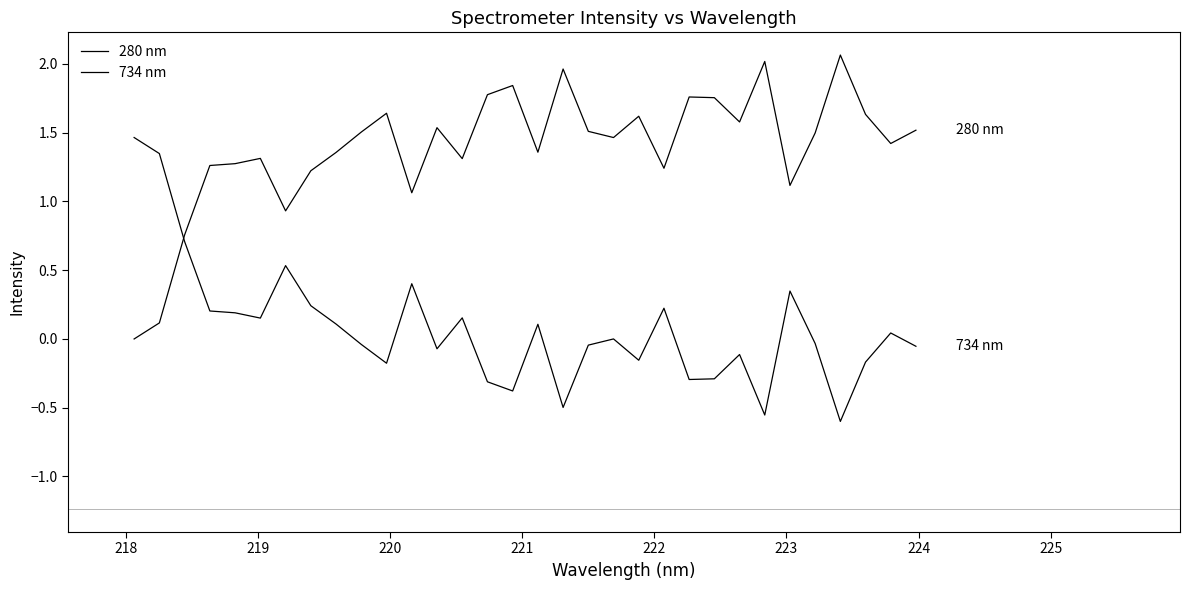

In 280 nm, how many points are lower than both neighbors (excluding endpoints)?

9